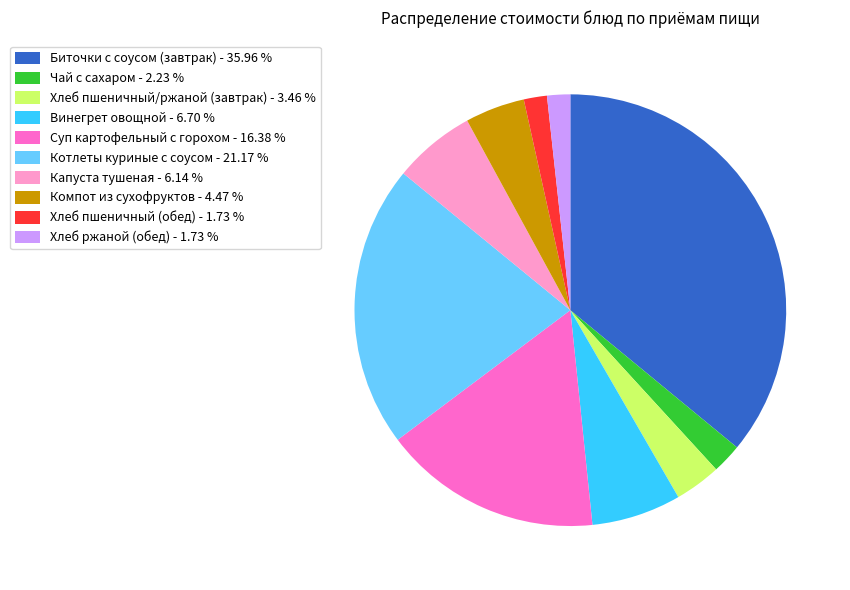

Is the sum of Биточки с соусом (завтрак) - 35.96 % and Котлеты куриные с соусом - 21.17 % greater than half?

Yes